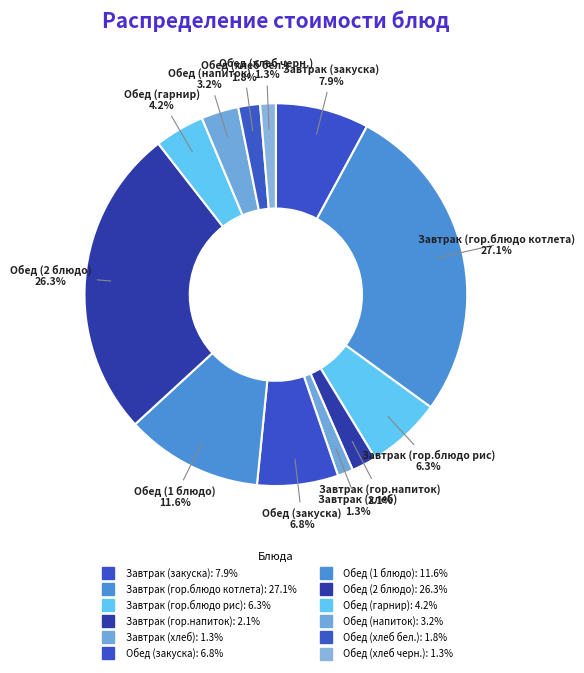

To the nearest percent, what is the average slice percentage?

8%